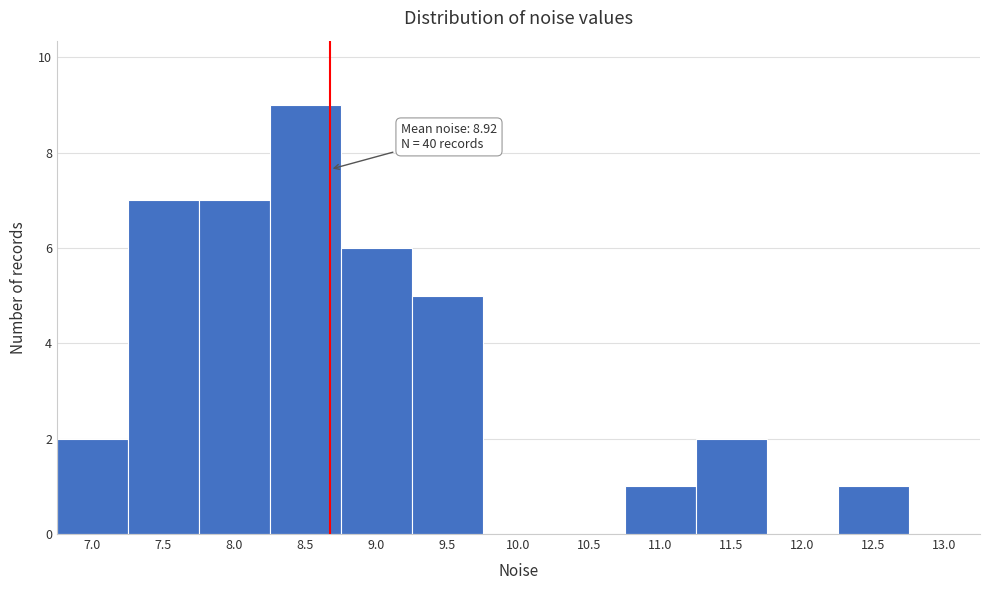

Reading left to right, extract all data points from this chart.

7.0=2	7.5=7	8.0=7	8.5=9	9.0=6	9.5=5	10.0=0	10.5=0	11.0=1	11.5=2	12.0=0	12.5=1	13.0=0